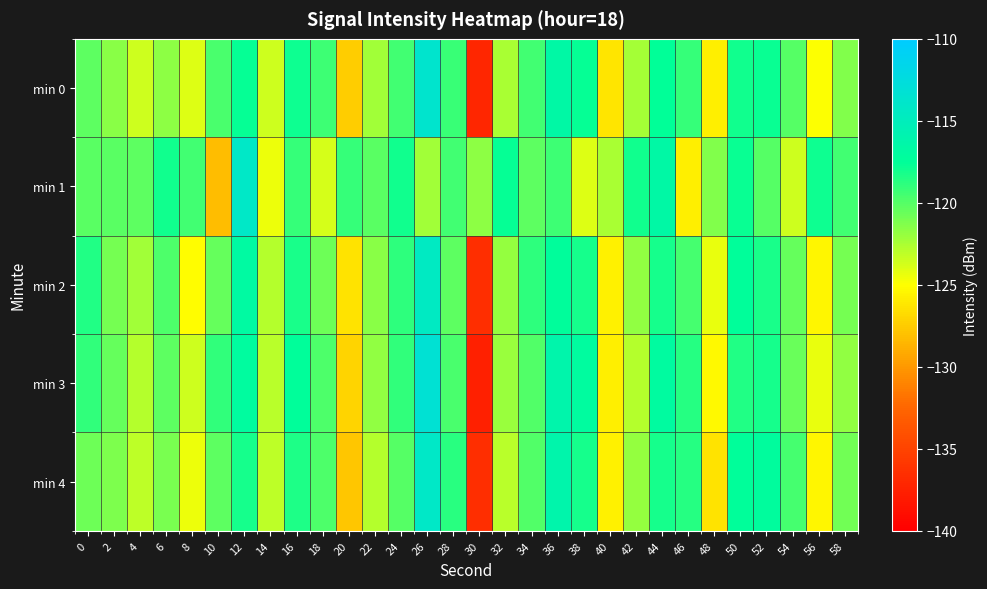

Between 40 and 48, which series saw the biggest shift?

min 2